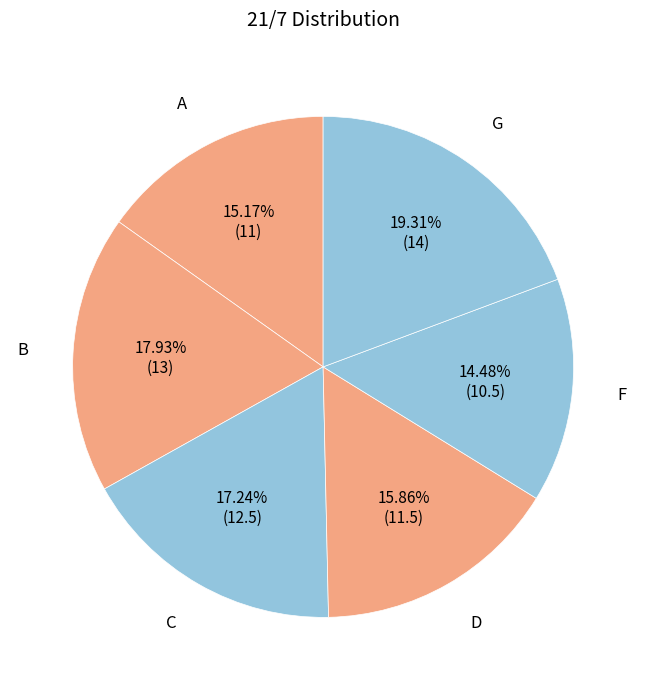

Rank the categories by value from highest to lowest.

G, B, C, D, A, F